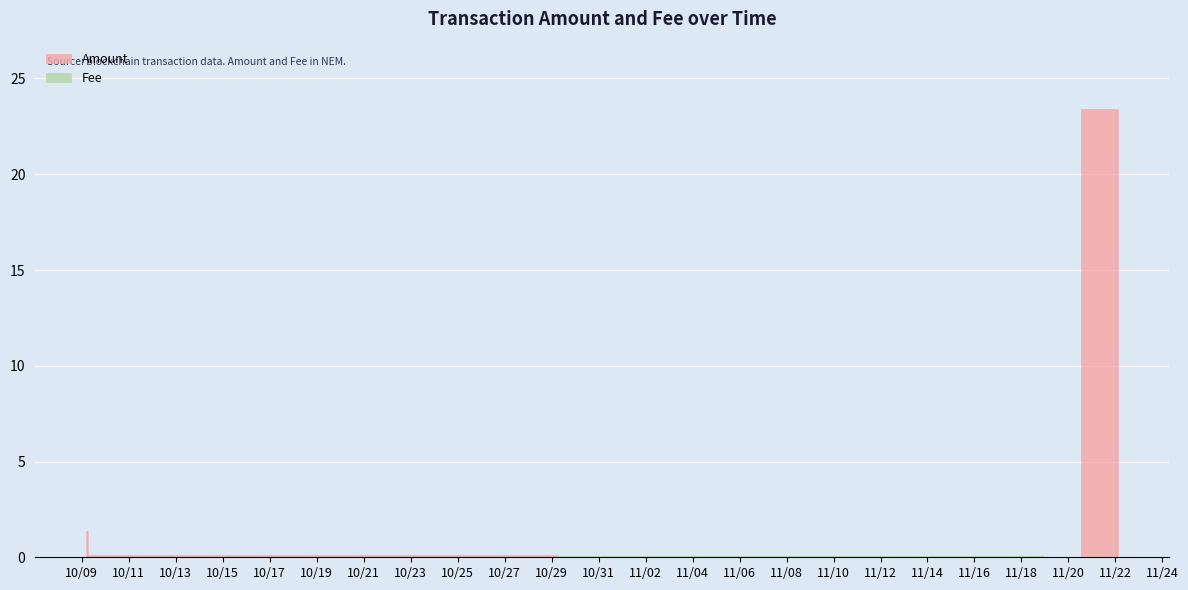

What is the label of the 3rd point from the left?

2018-11-18 23:40:59